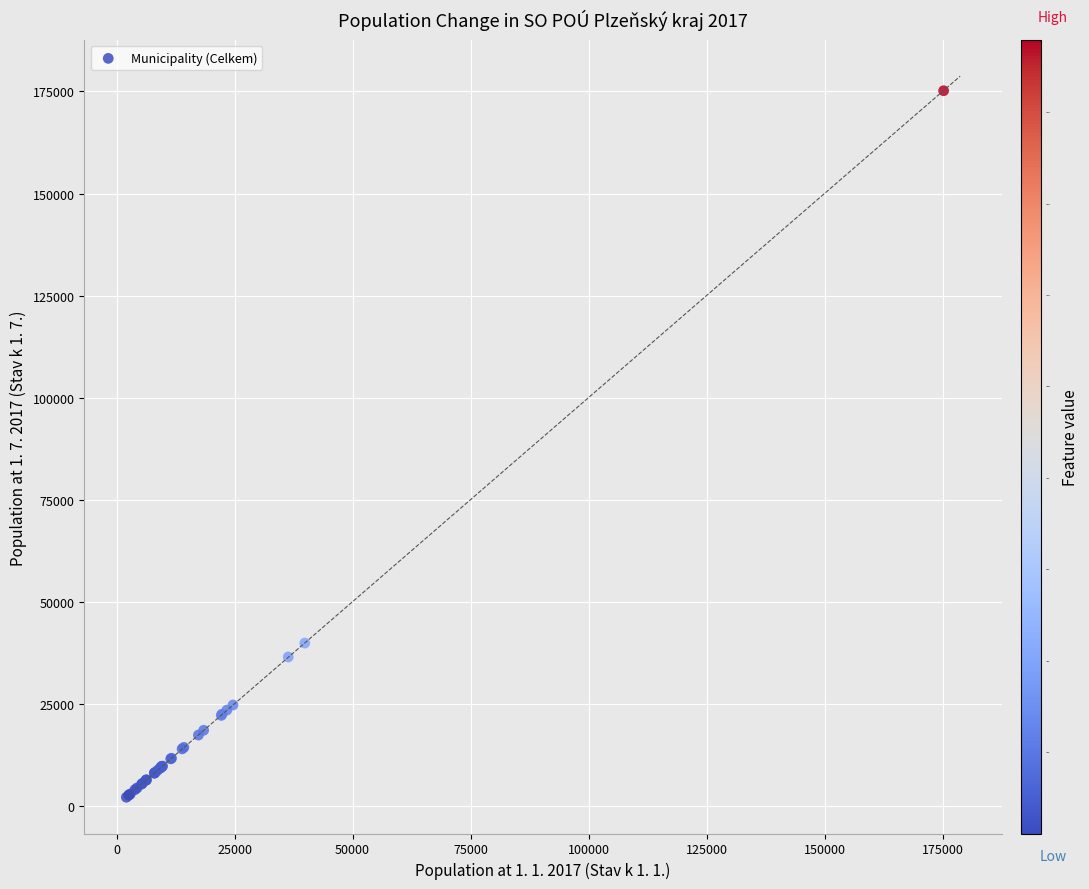

What Y value in the scatter plot is closest to 88641?

39870